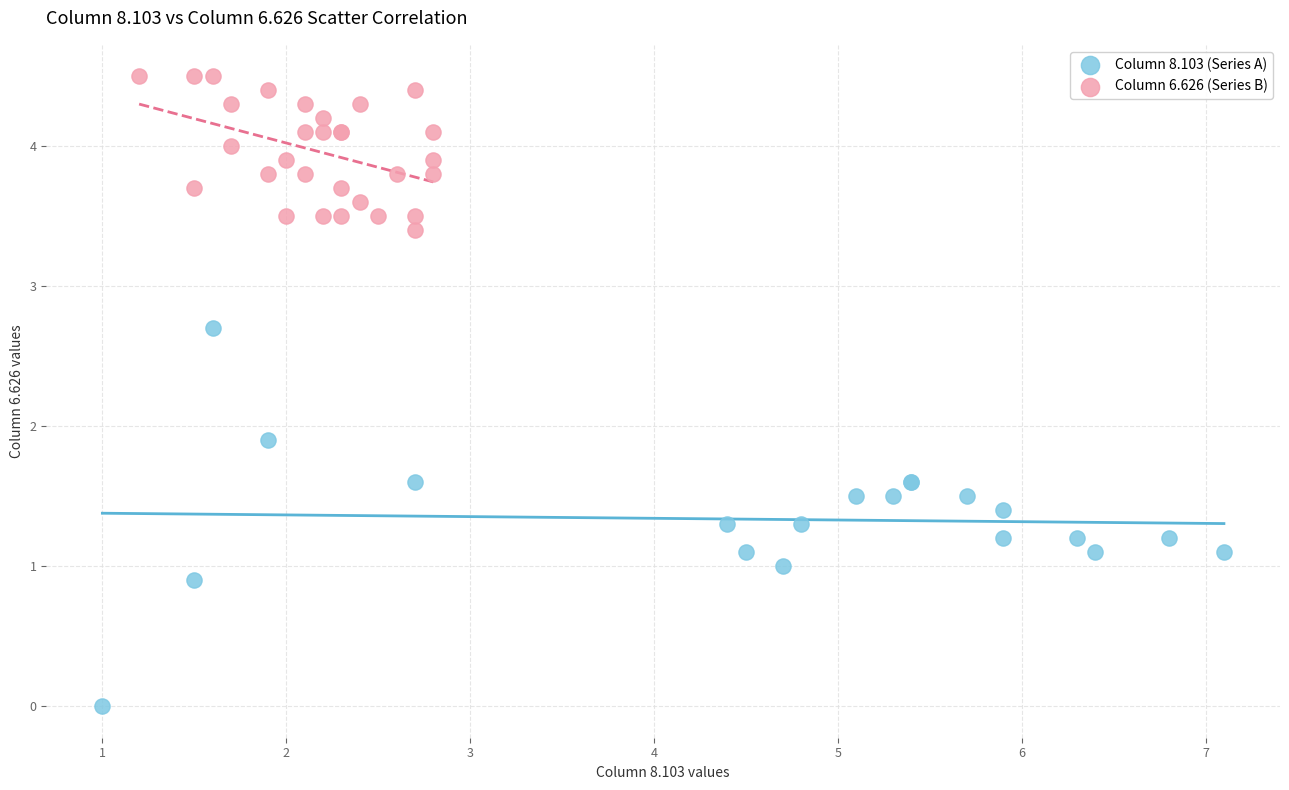

Which series contains the lowest Y value?

Column 8.103 (Series A)